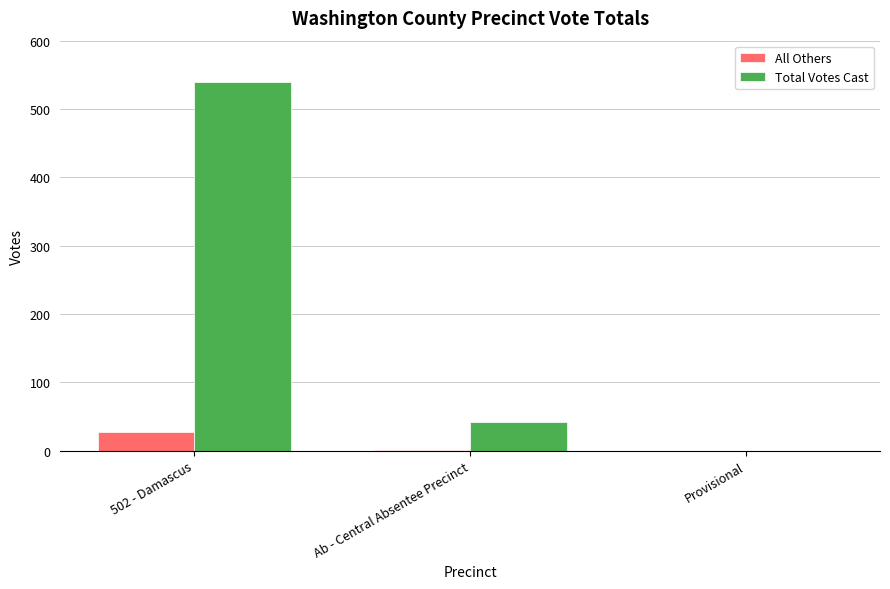

Which series has the largest total across all categories?

Total Votes Cast